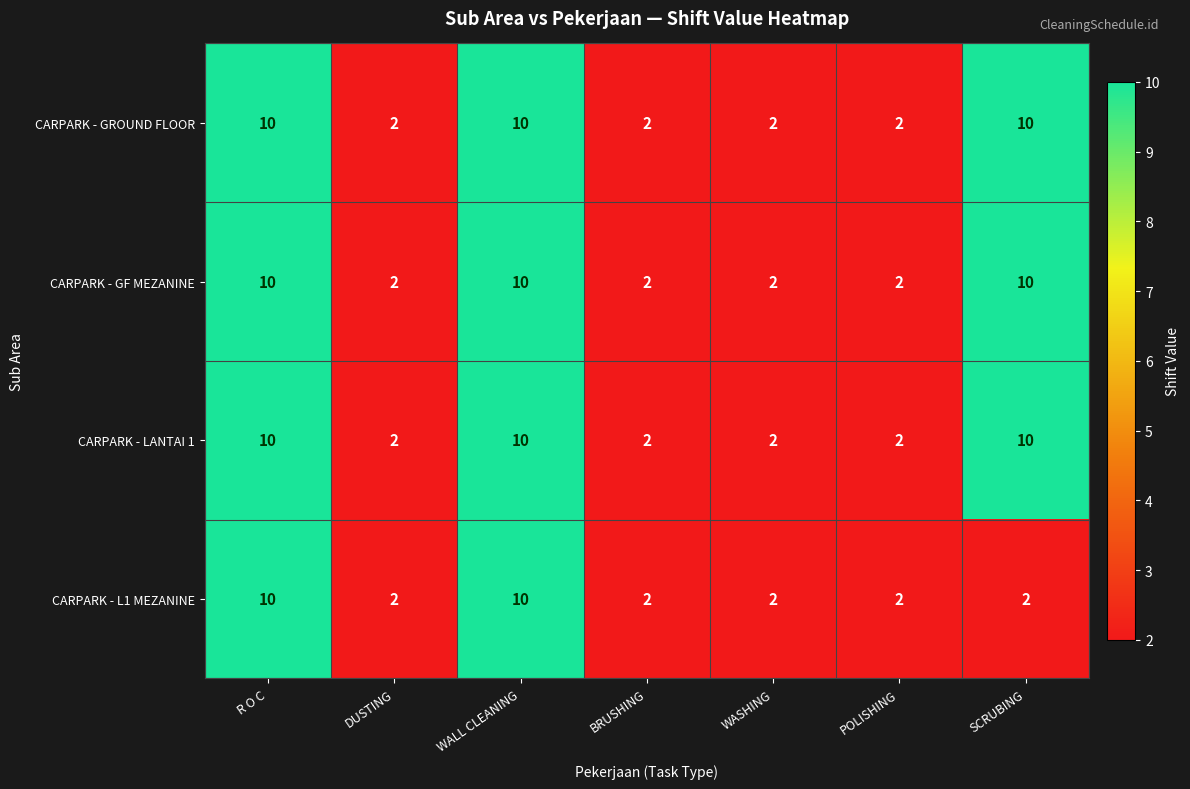

What is the maximum value for CARPARK - GF MEZANINE?

10